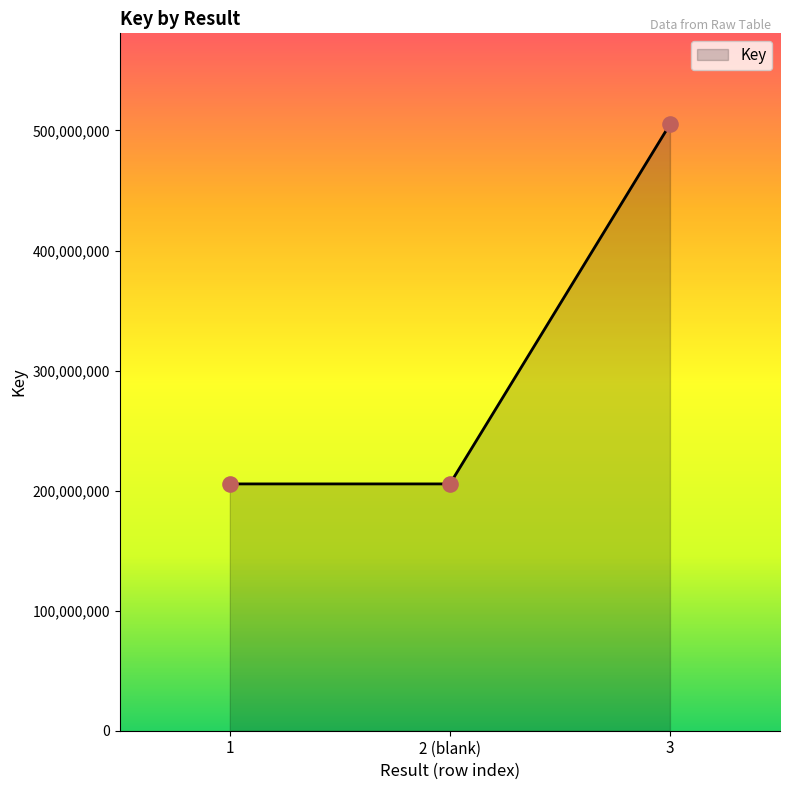

Between 3 and 2 (blank), which is larger?

3